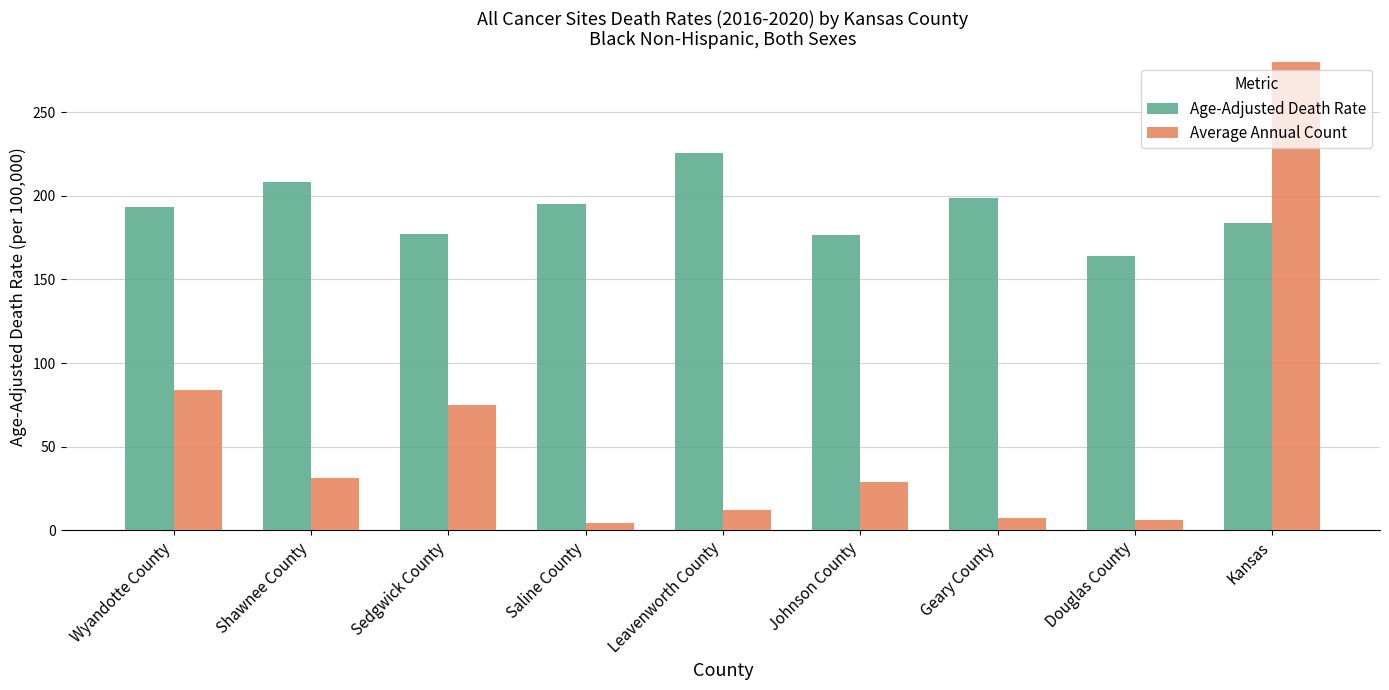

Which series has the largest total across all categories?

Age-Adjusted Death Rate